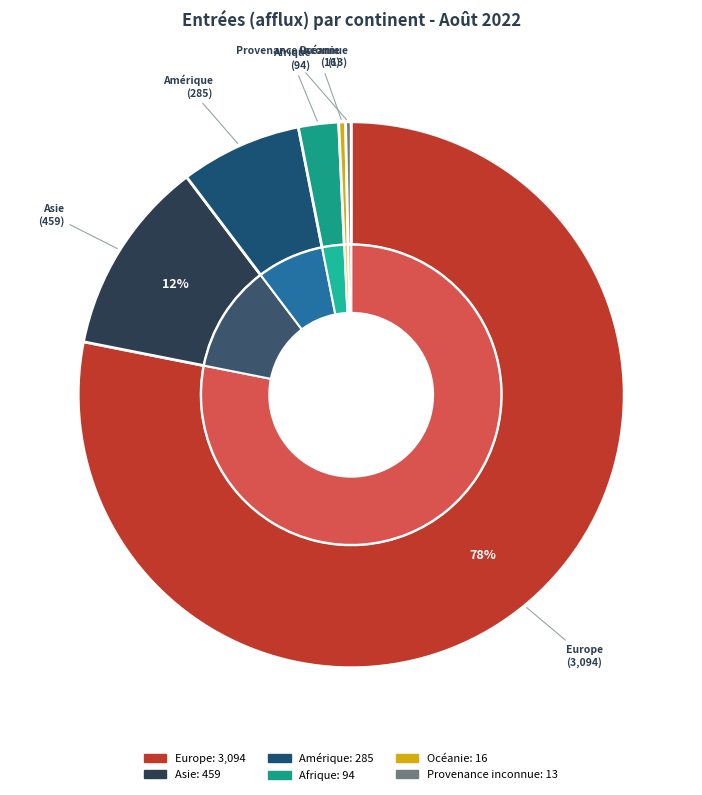

The Europe slice represents 78% of the pie. True or false?

True